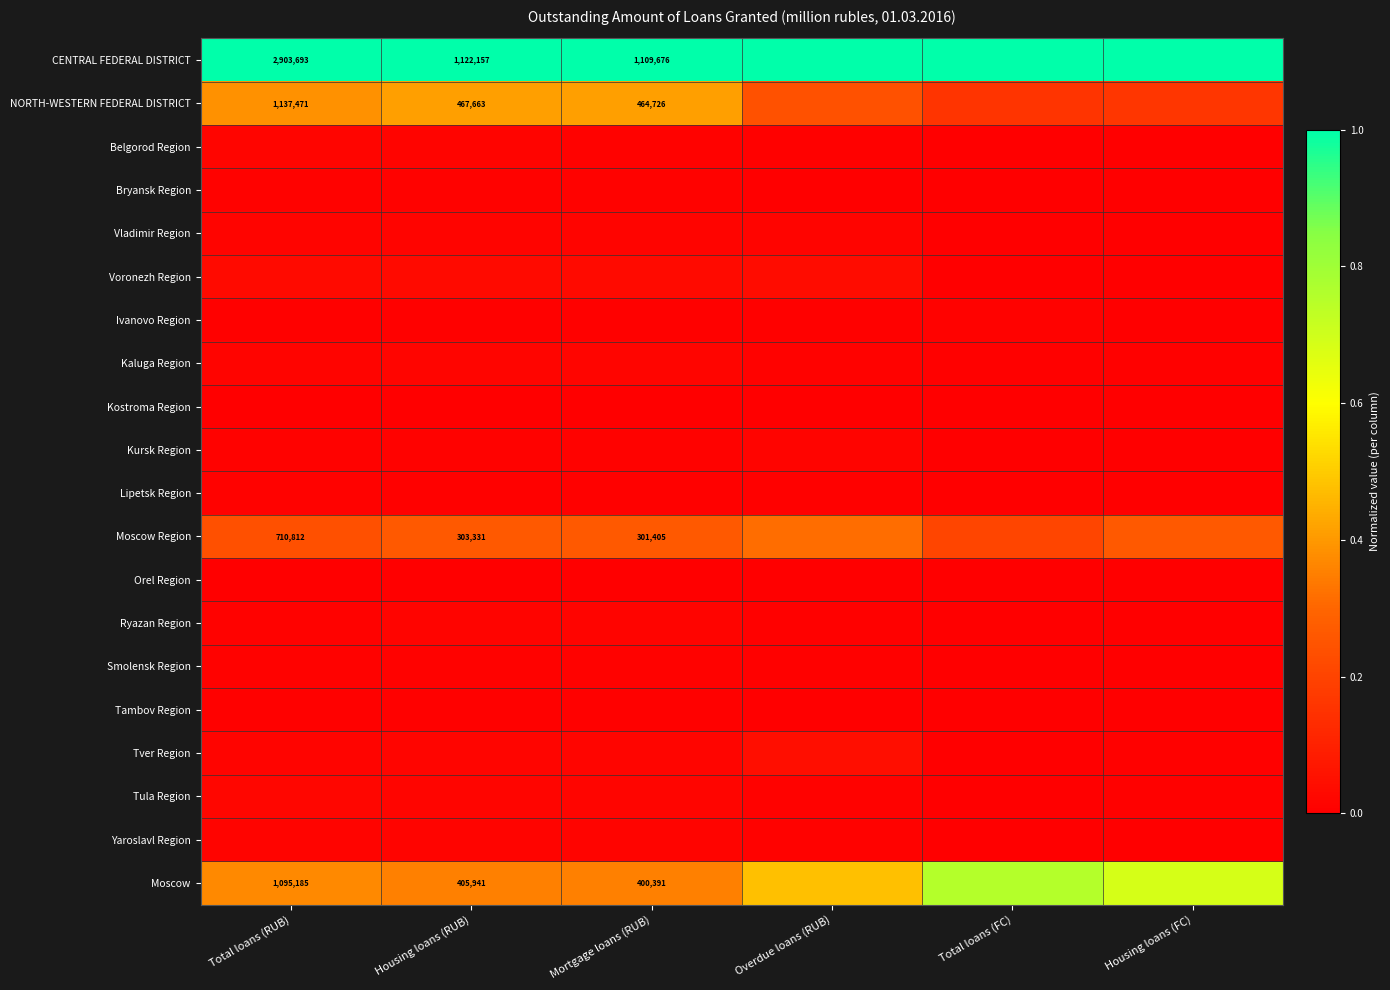

At which label is NORTH-WESTERN FEDERAL DISTRICT closest to 0?

Total loans (FC)